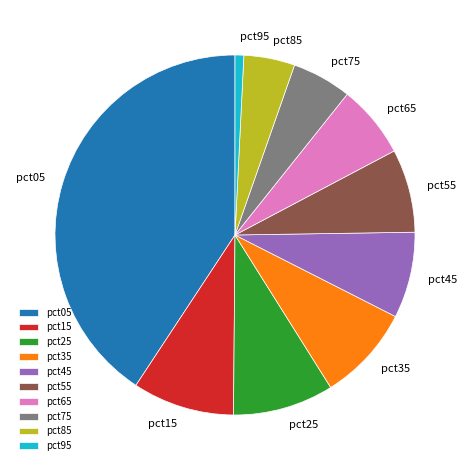

Which category has the smallest portion of the pie?

pct95